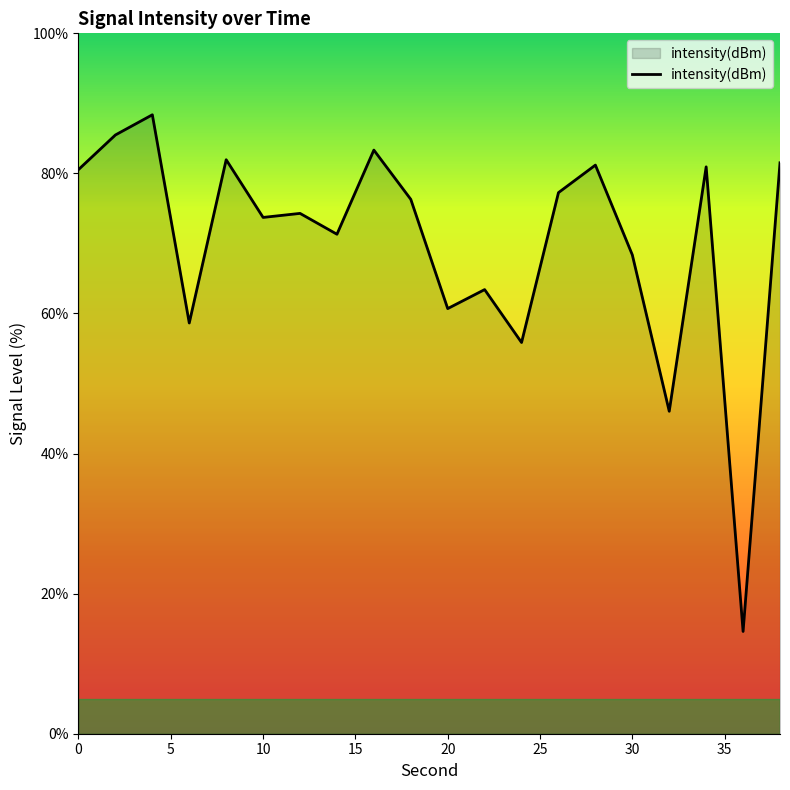

What is the smallest value displayed?

14.6